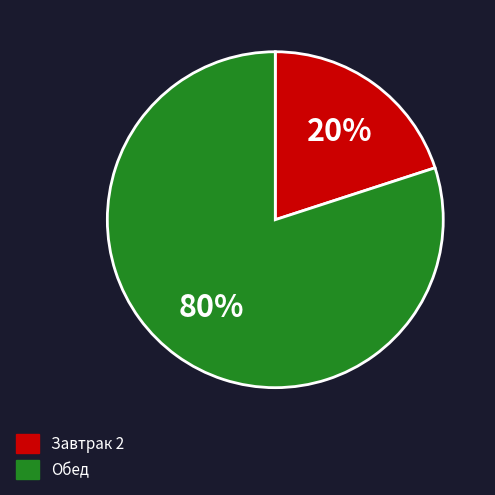

The Завтрак 2 slice represents 20% of the pie. True or false?

True